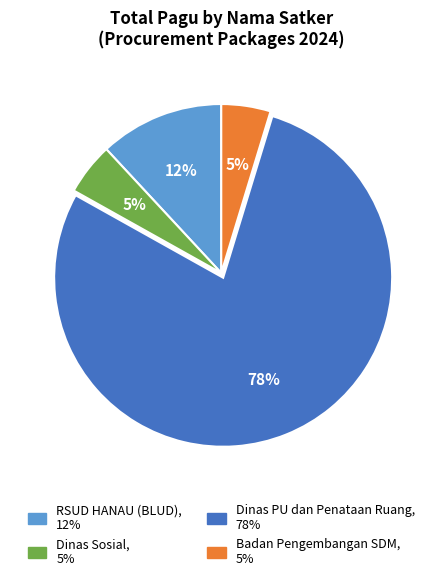

To the nearest percent, what is the average slice percentage?

25%